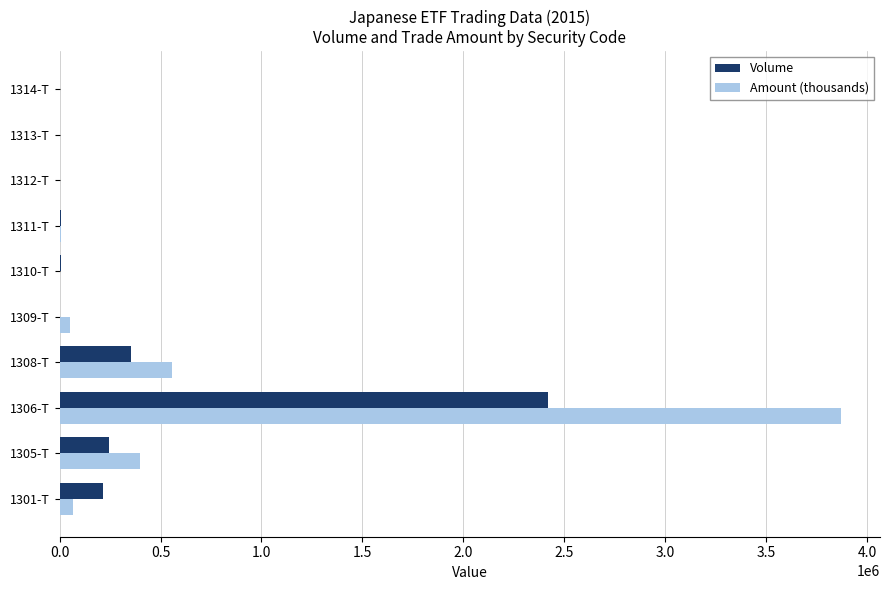

What is the maximum value shown in the chart?

3870270.1